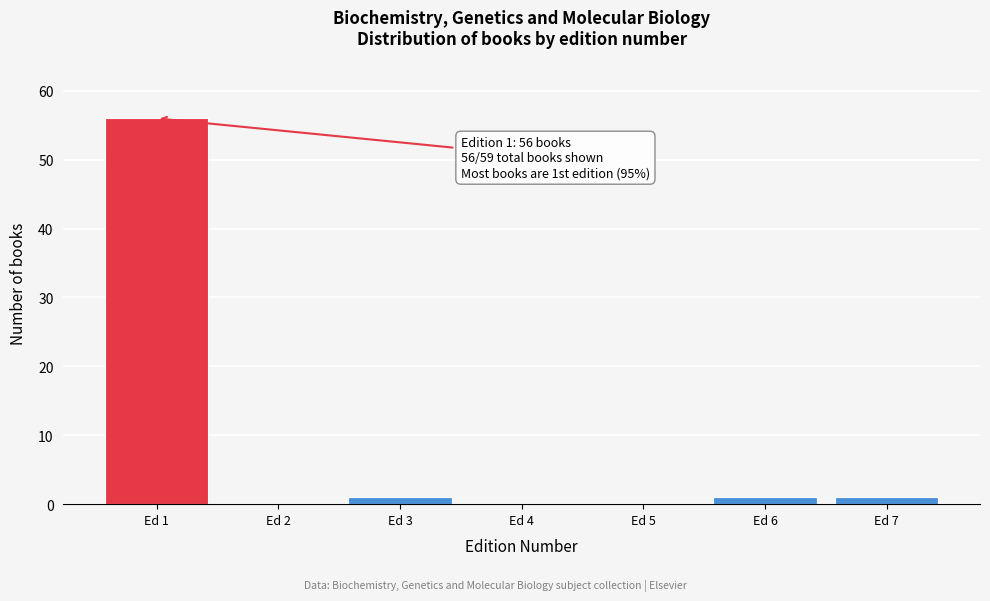

Which range on the x-axis has the tallest bar?

0.5 to 1.5